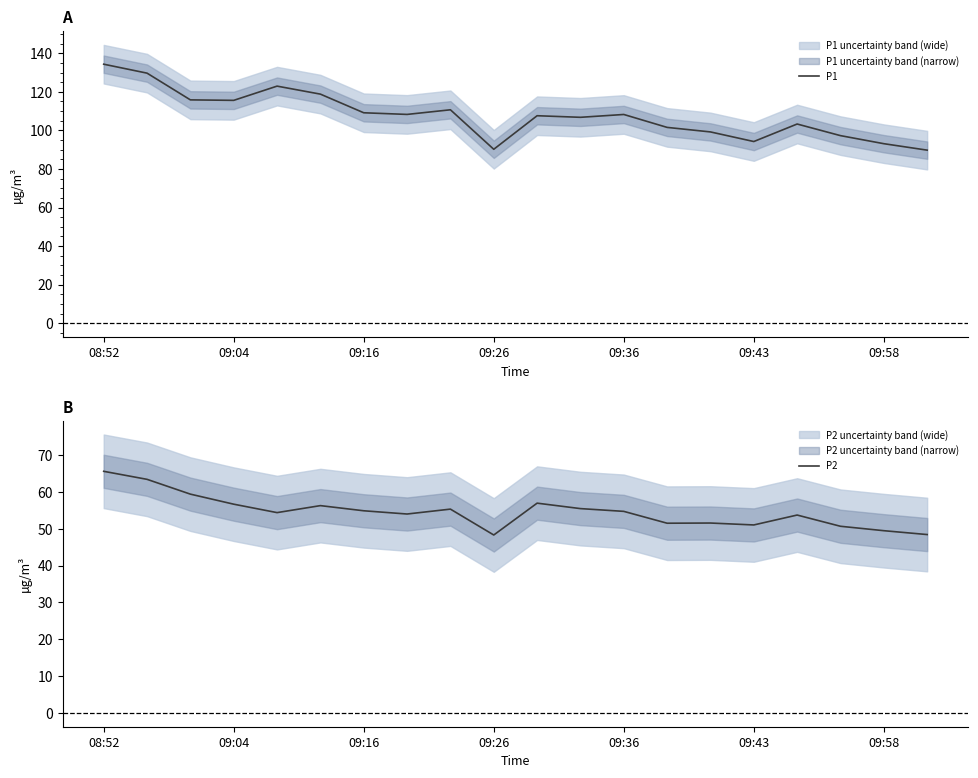

Rank the series by their maximum value, from highest to lowest.

P1, P2